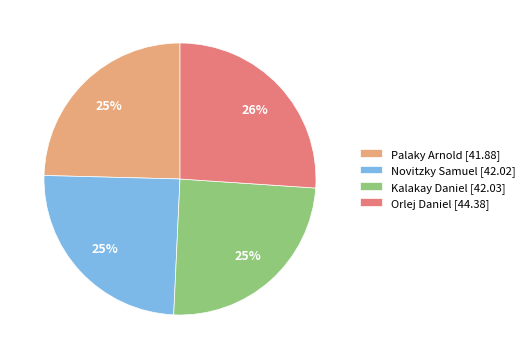

How many segments does this pie chart have?

4